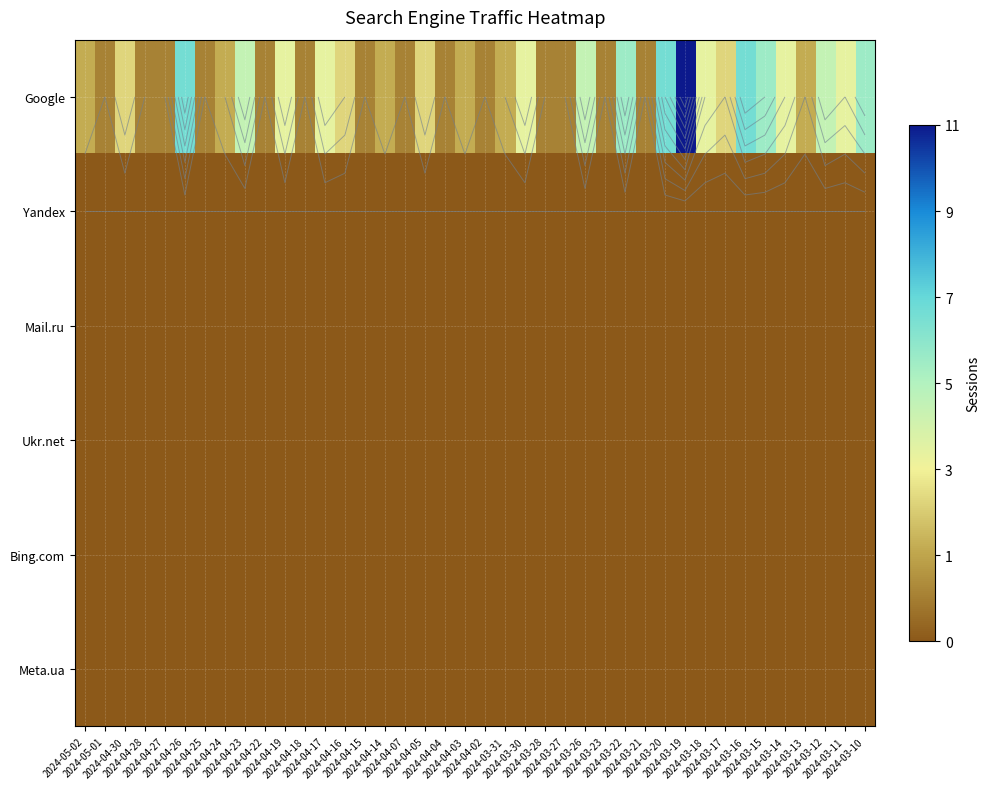

Which series has the largest total across all categories?

Google